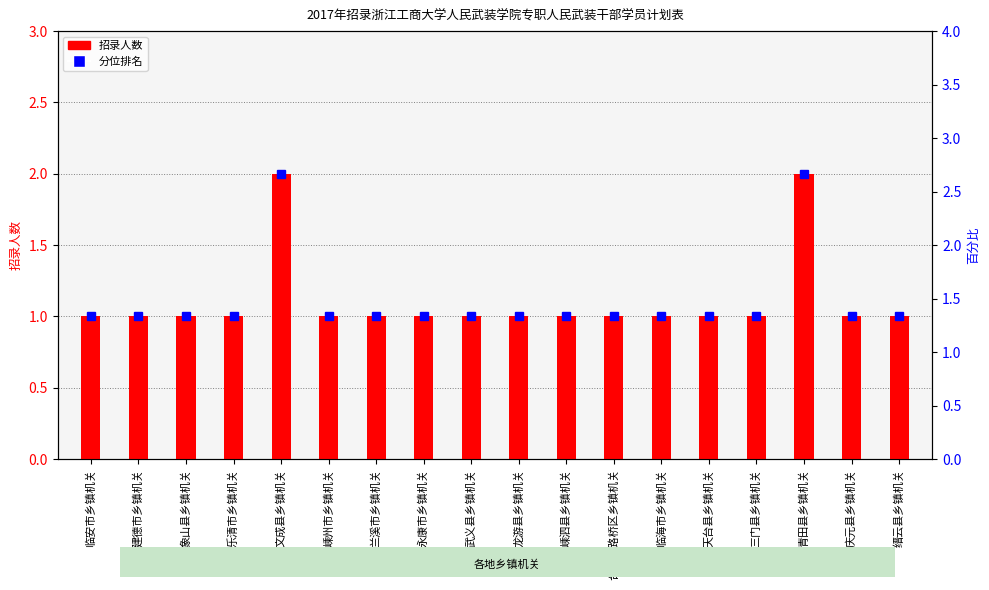

What is the label of the 17th bar from the left?

庆元县乡镇机关